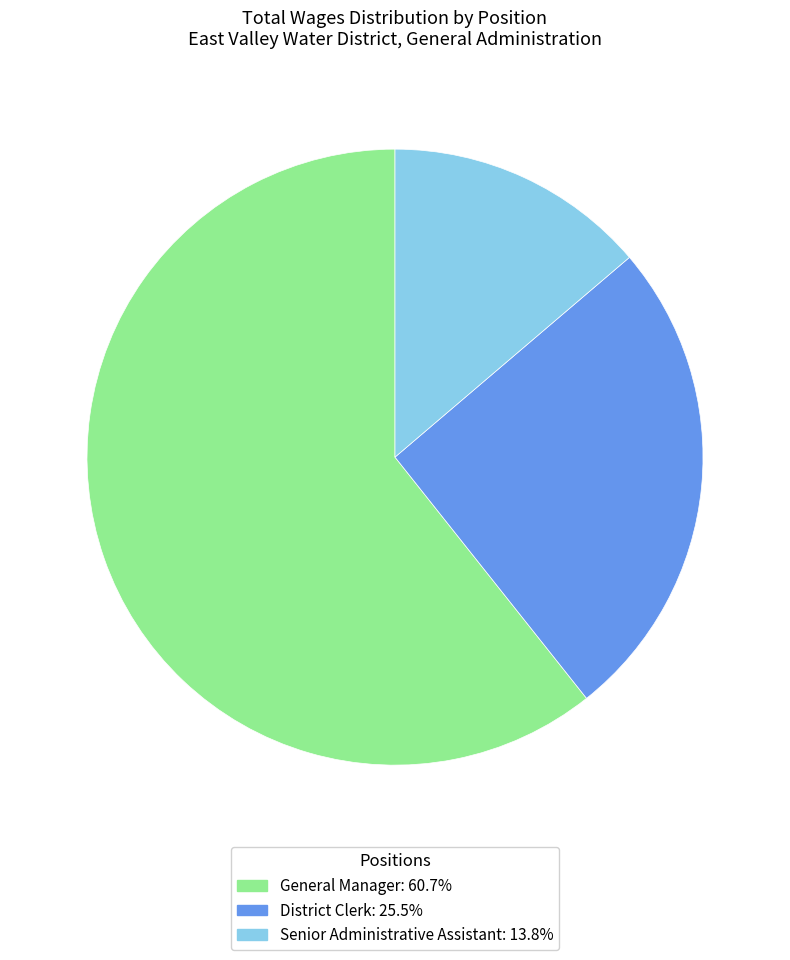

Approximately how many times larger is the value at District Clerk: 25.5% compared to General Manager: 60.7%?

0.4